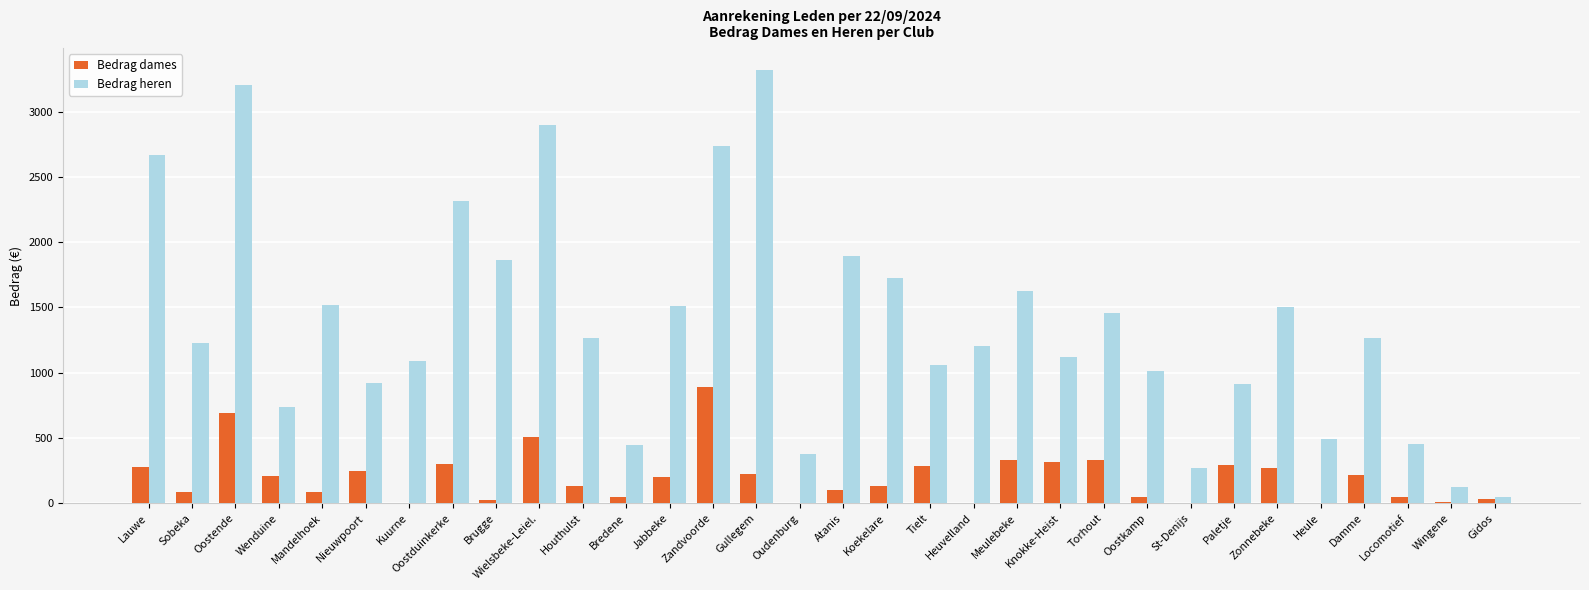

What is the sum of the Bedrag heren values at Gullegem and Oostende?

6522